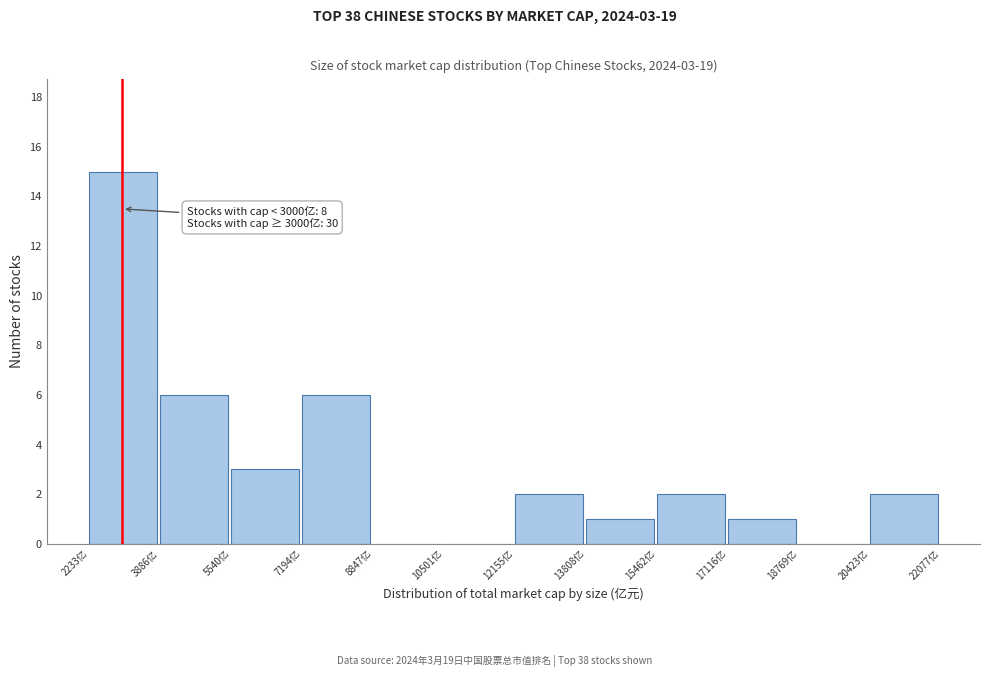

Which range on the x-axis has the tallest bar?

2200 to 3800